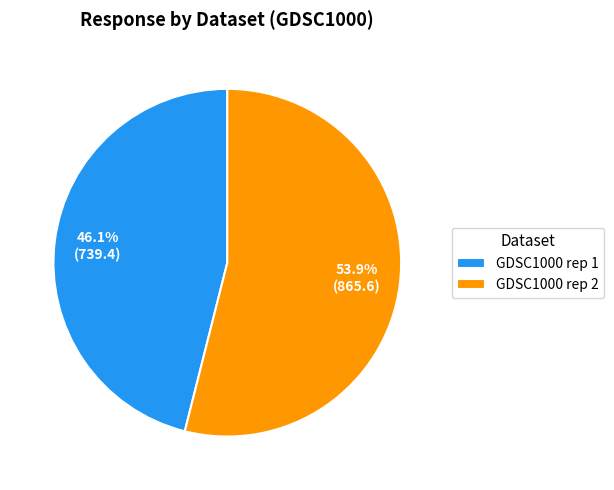

Do GDSC1000 rep 2 and GDSC1000 rep 1 together represent more than half of the pie?

Yes